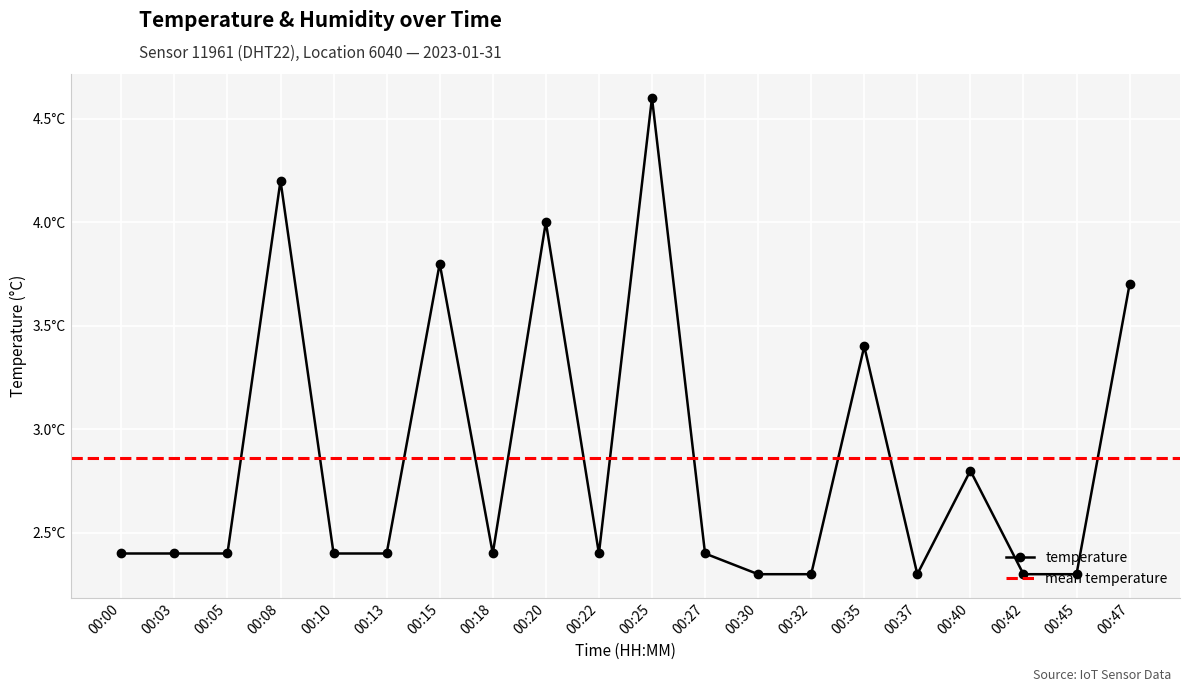

Rank the categories by value from lowest to highest.

00:30, 00:32, 00:37, 00:42, 00:45, 00:00, 00:03, 00:05, 00:10, 00:13, 00:18, 00:22, 00:27, 00:40, 00:35, 00:47, 00:15, 00:20, 00:08, 00:25